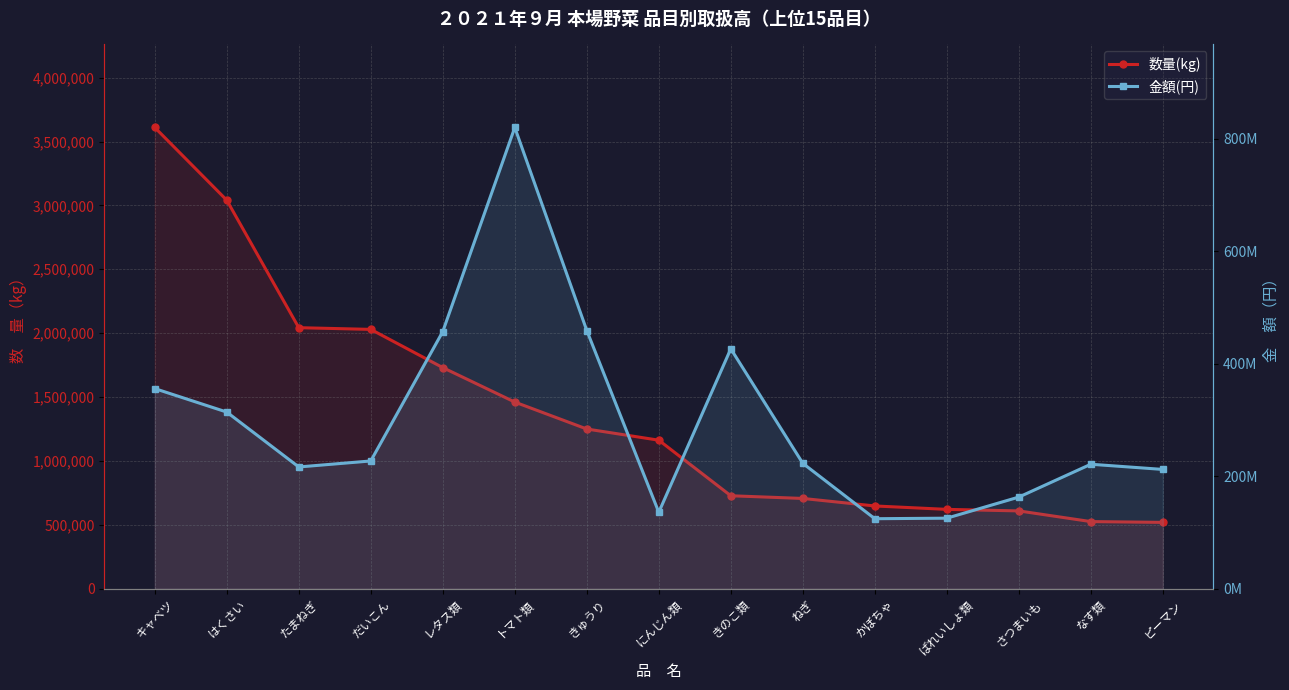

What is the value of the 金額(円) point at the 8th from the left?

135933127